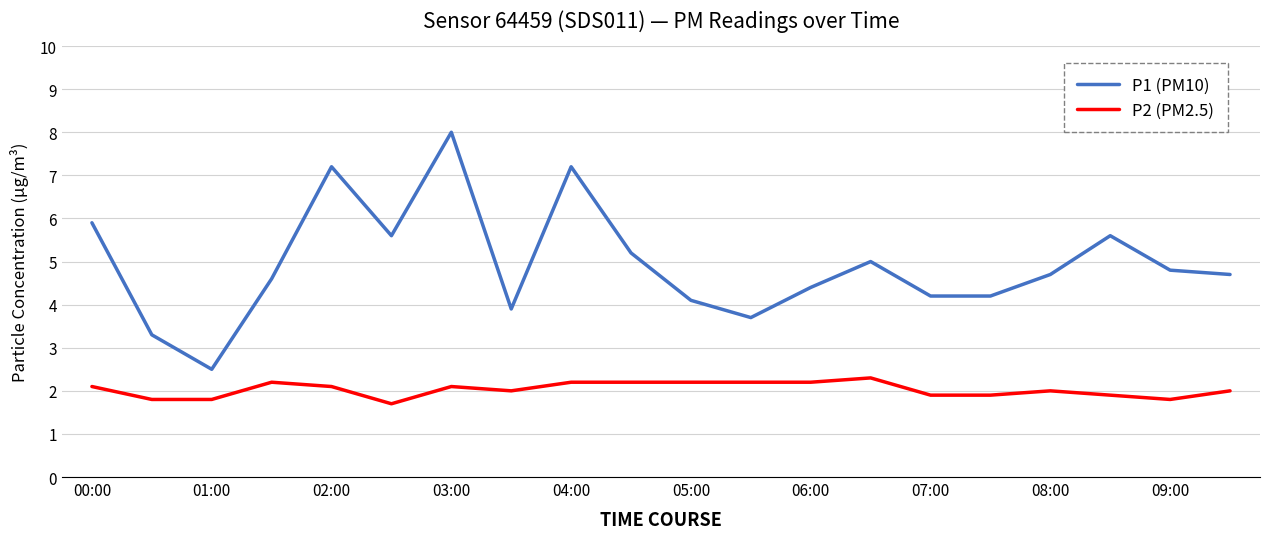

Reading left to right, extract all data points from this chart.

P1 (PM10): 5.9	3.3	2.5	4.6	7.2	5.6	8.0	3.9	7.2	5.2	4.1	3.7	4.4	5.0	4.2	4.2	4.7	5.6	4.8	4.7
P2 (PM2.5): 2.1	1.8	1.8	2.2	2.1	1.7	2.1	2.0	2.2	2.2	2.2	2.2	2.2	2.3	1.9	1.9	2.0	1.9	1.8	2.0